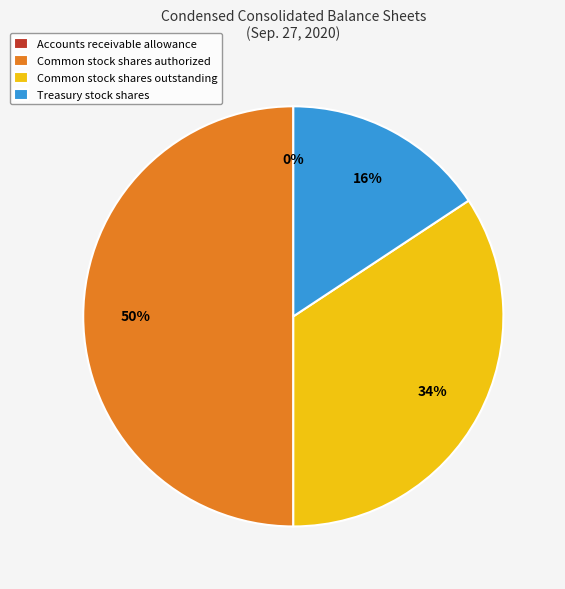

Does Treasury stock shares represent more than half of the total?

No